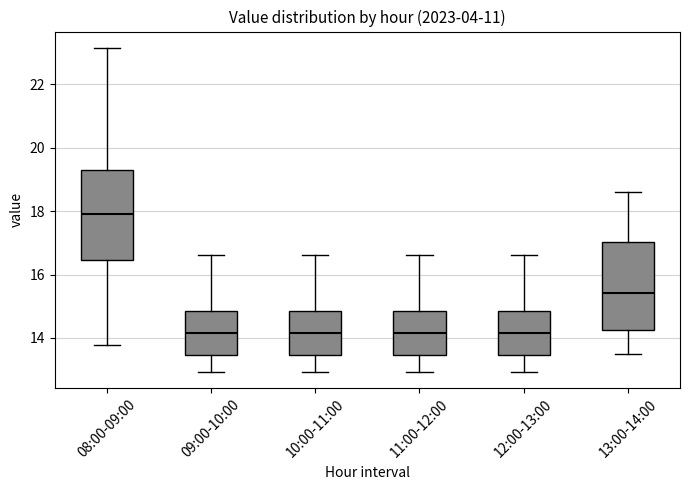

Reading left to right, transcribe this box plot: for each box, give where its median line is, the range the box spans, and where its two whiskers end, as read against the y-axis. The values are not printed on the chart, so give them approximately, as read against the axis.

08:00-09:00: median 18.0, box 16.4 to 19.4, whiskers 13.8 to 23.2
09:00-10:00: median 14.2, box 13.4 to 14.8, whiskers 13.0 to 16.6
10:00-11:00: median 14.2, box 13.4 to 14.8, whiskers 13.0 to 16.6
11:00-12:00: median 14.2, box 13.4 to 14.8, whiskers 13.0 to 16.6
12:00-13:00: median 14.2, box 13.4 to 14.8, whiskers 13.0 to 16.6
13:00-14:00: median 15.4, box 14.2 to 17.0, whiskers 13.4 to 18.6